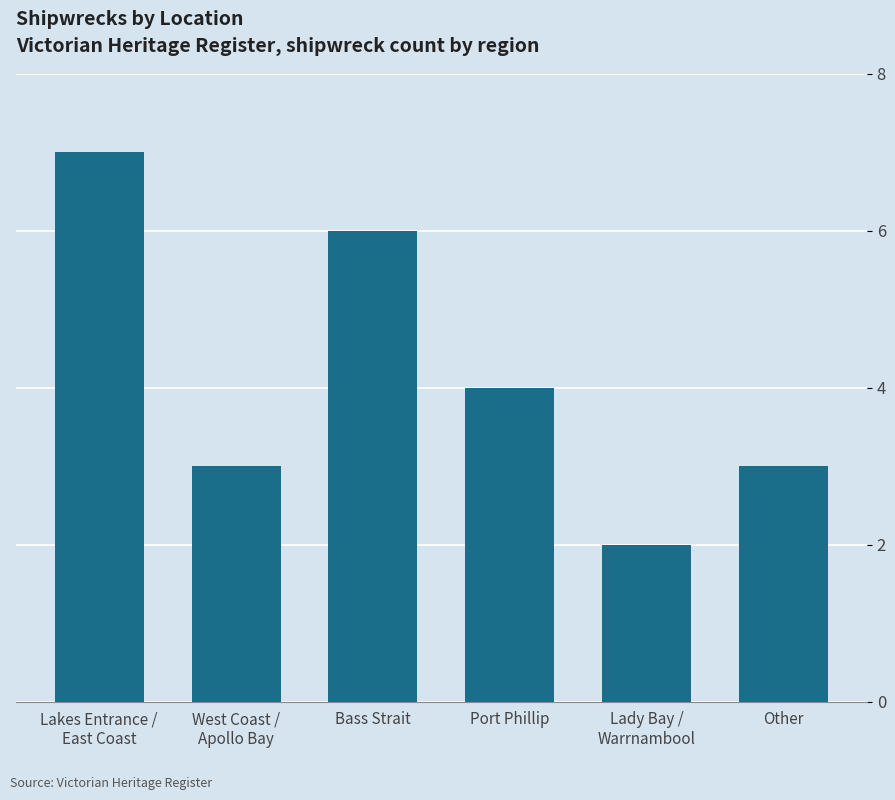

Reading right to left, what are all the values shown in this chart?

3	2	4	6	3	7